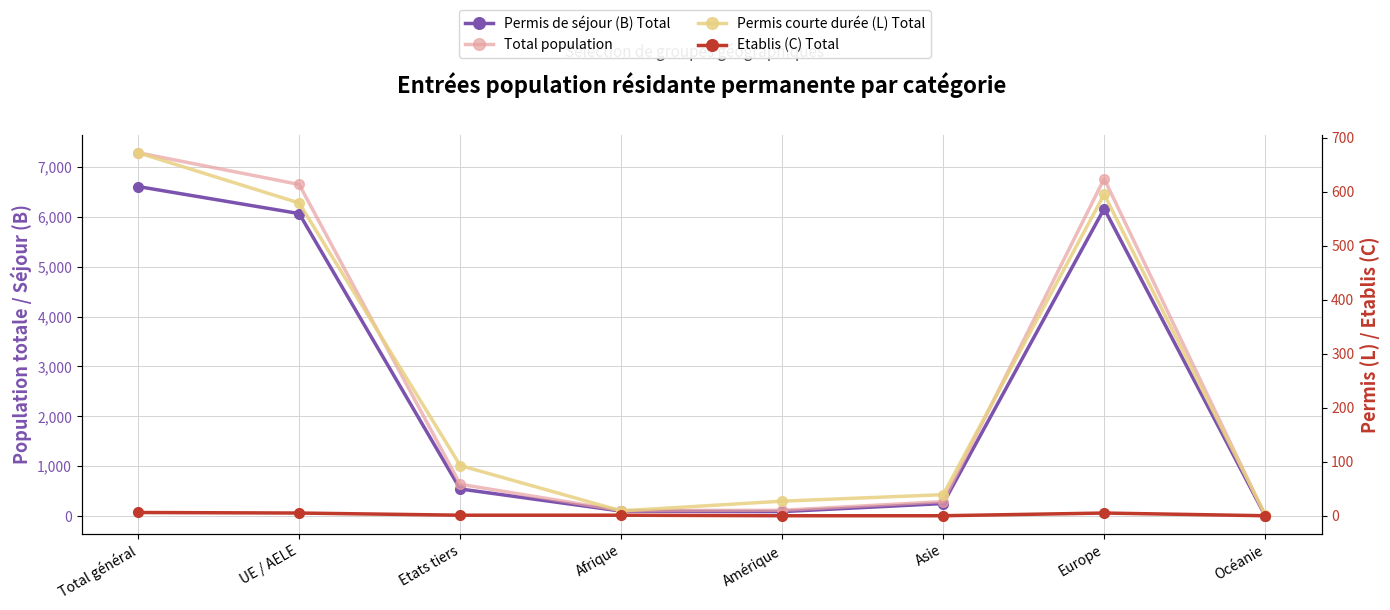

True or false: Etablis (C) Total has more than 2 points higher than both neighbors.

False